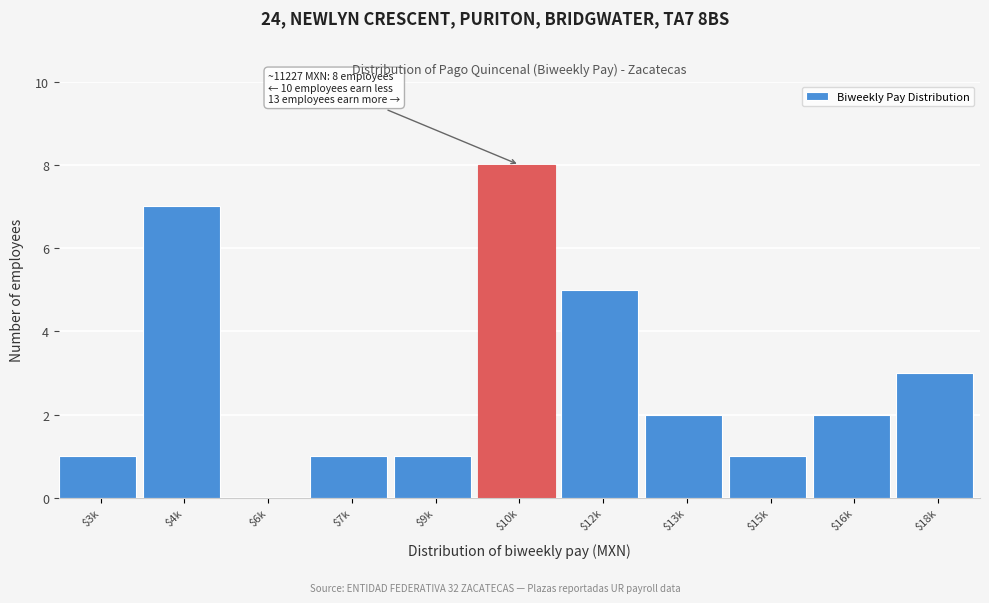

Read the value at $12k.

5